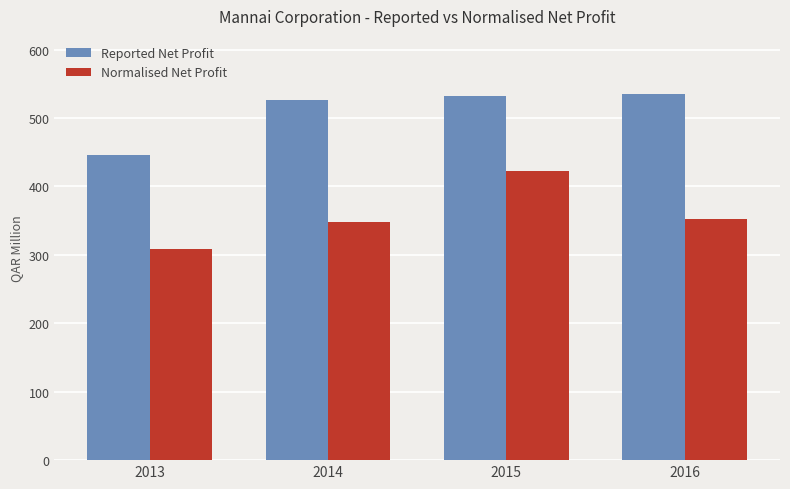

True or false: Normalised Net Profit has a value of 240.3 at 2016.

False